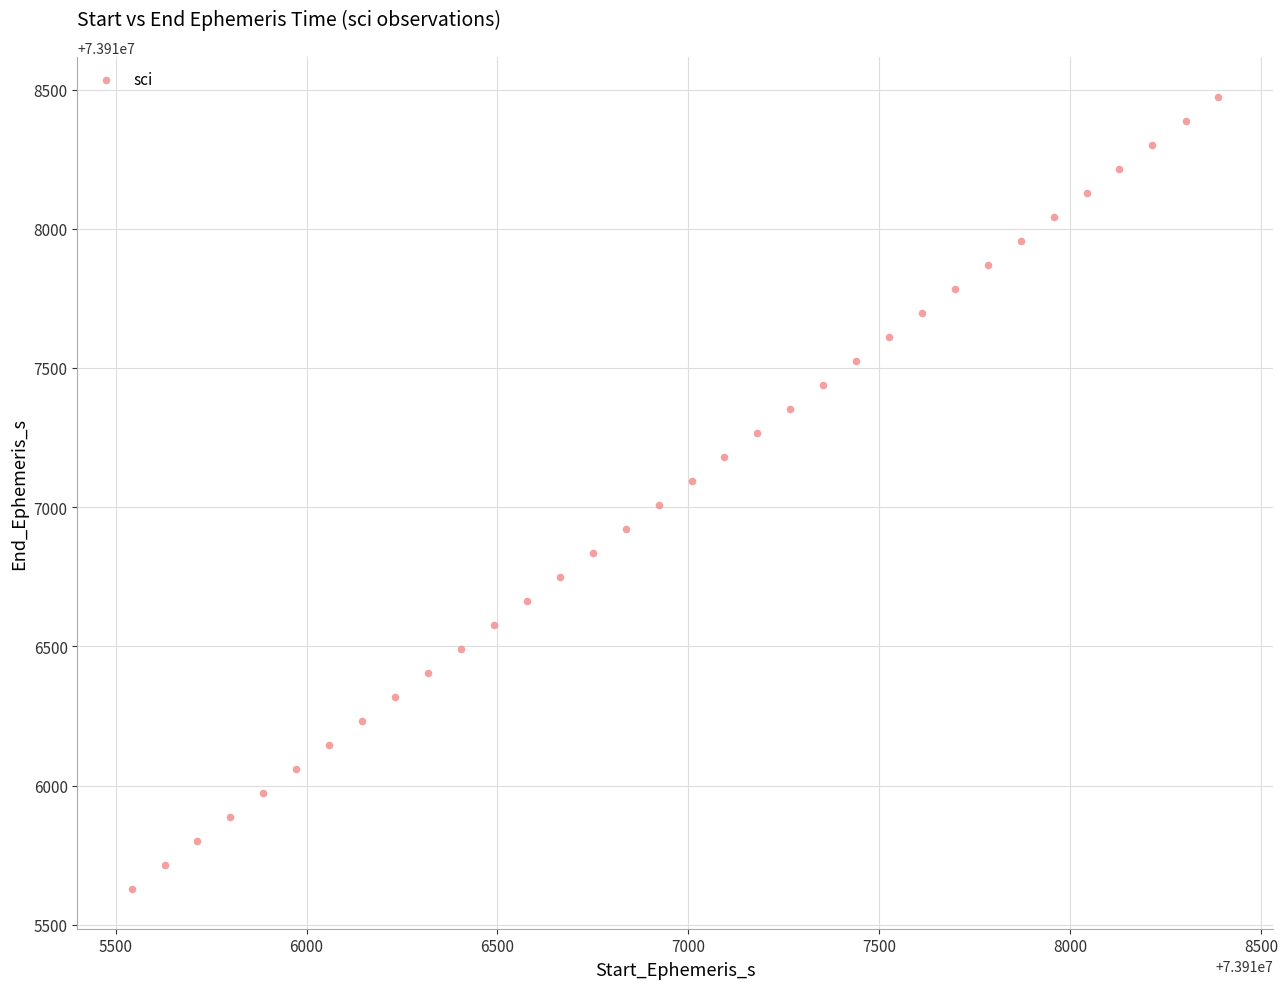

What is the range of Y values (max minus min)?

2846.2